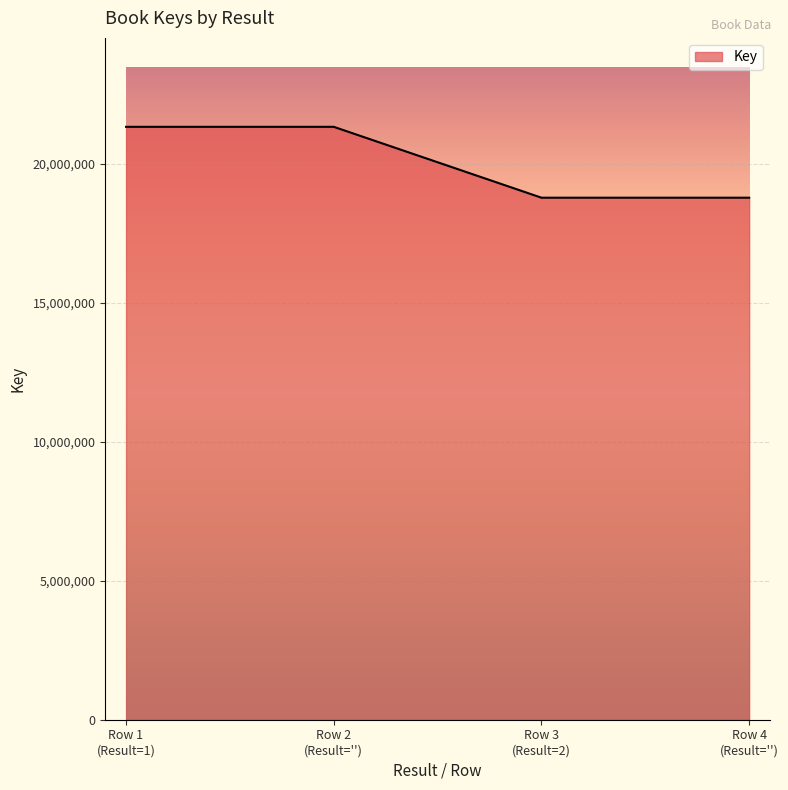

How many values are between 18771893 and 21320501?

4